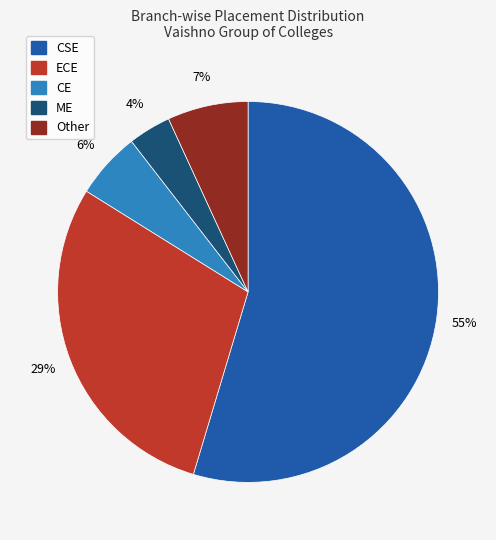

Between Other and CSE, which is larger?

CSE